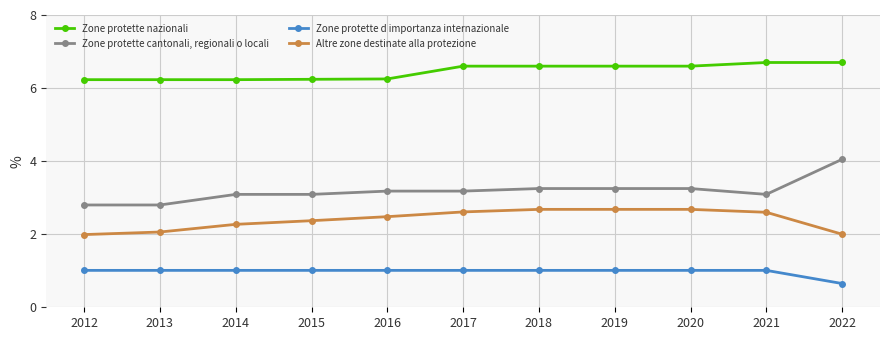

True or false: Zone protette cantonali, regionali o locali and Altre zone destinate alla protezione cross at least once.

False